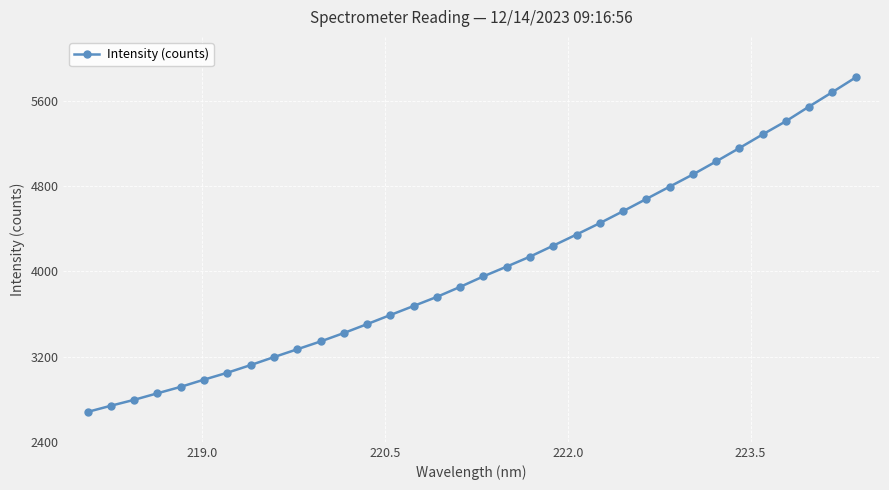

What is the difference between the second highest and minimum values?

3001.0